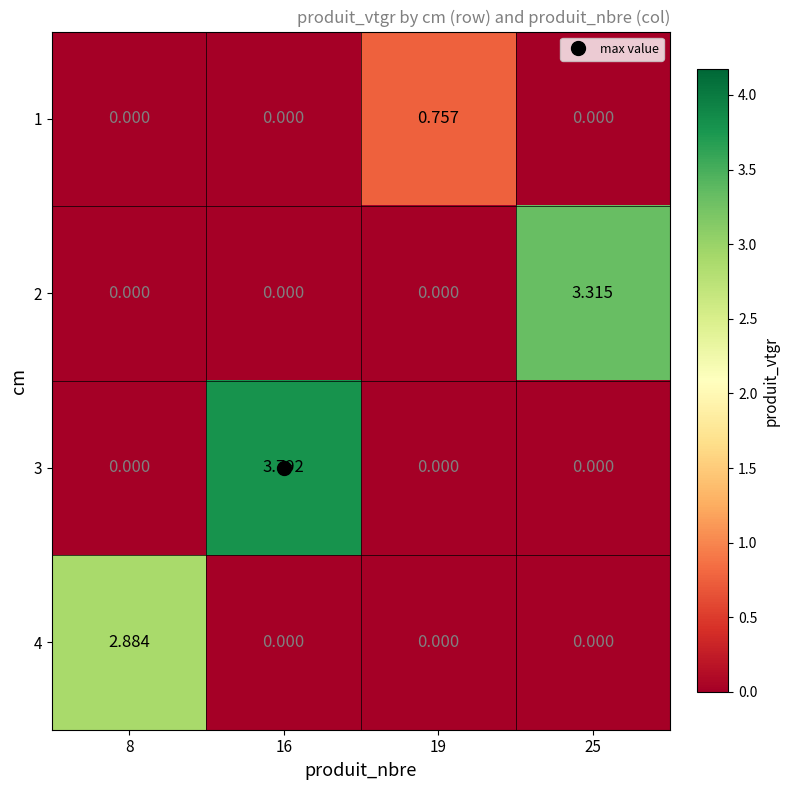

Is the value of 2 at 25 greater than the value of 1 at 25?

Yes